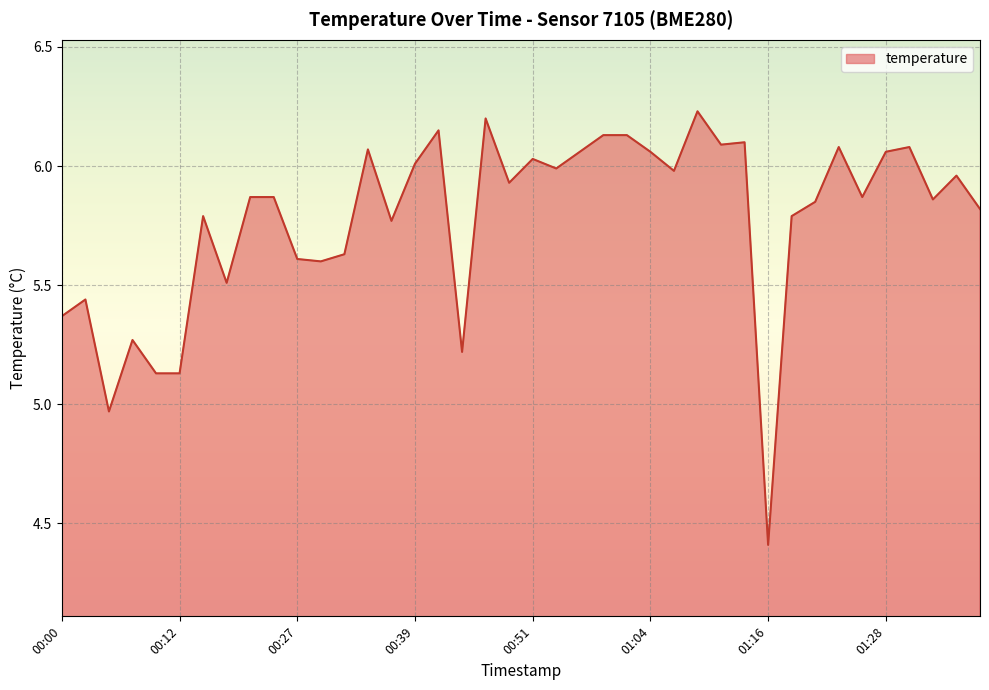

What is the difference between the maximum and minimum values?

1.8